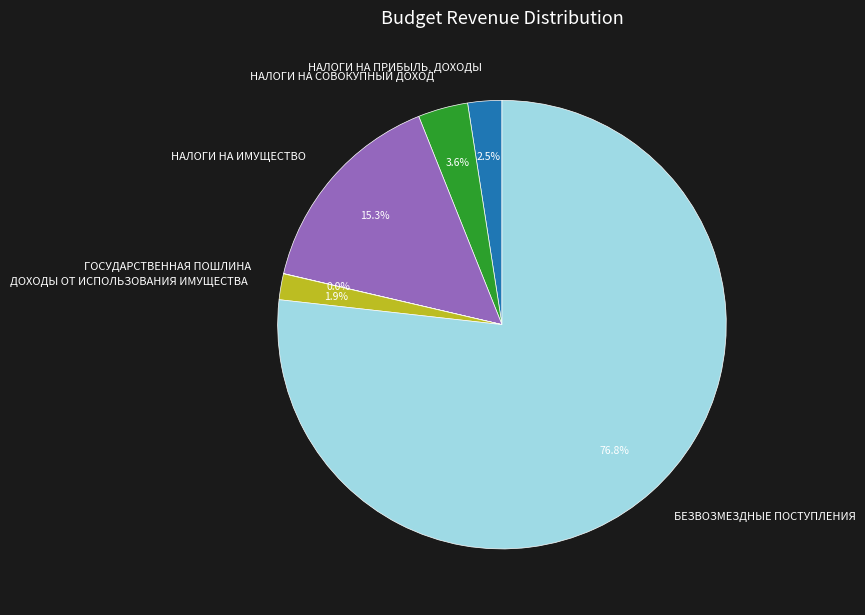

What portion of the pie excludes НАЛОГИ НА ИМУЩЕСТВО?

84.7%